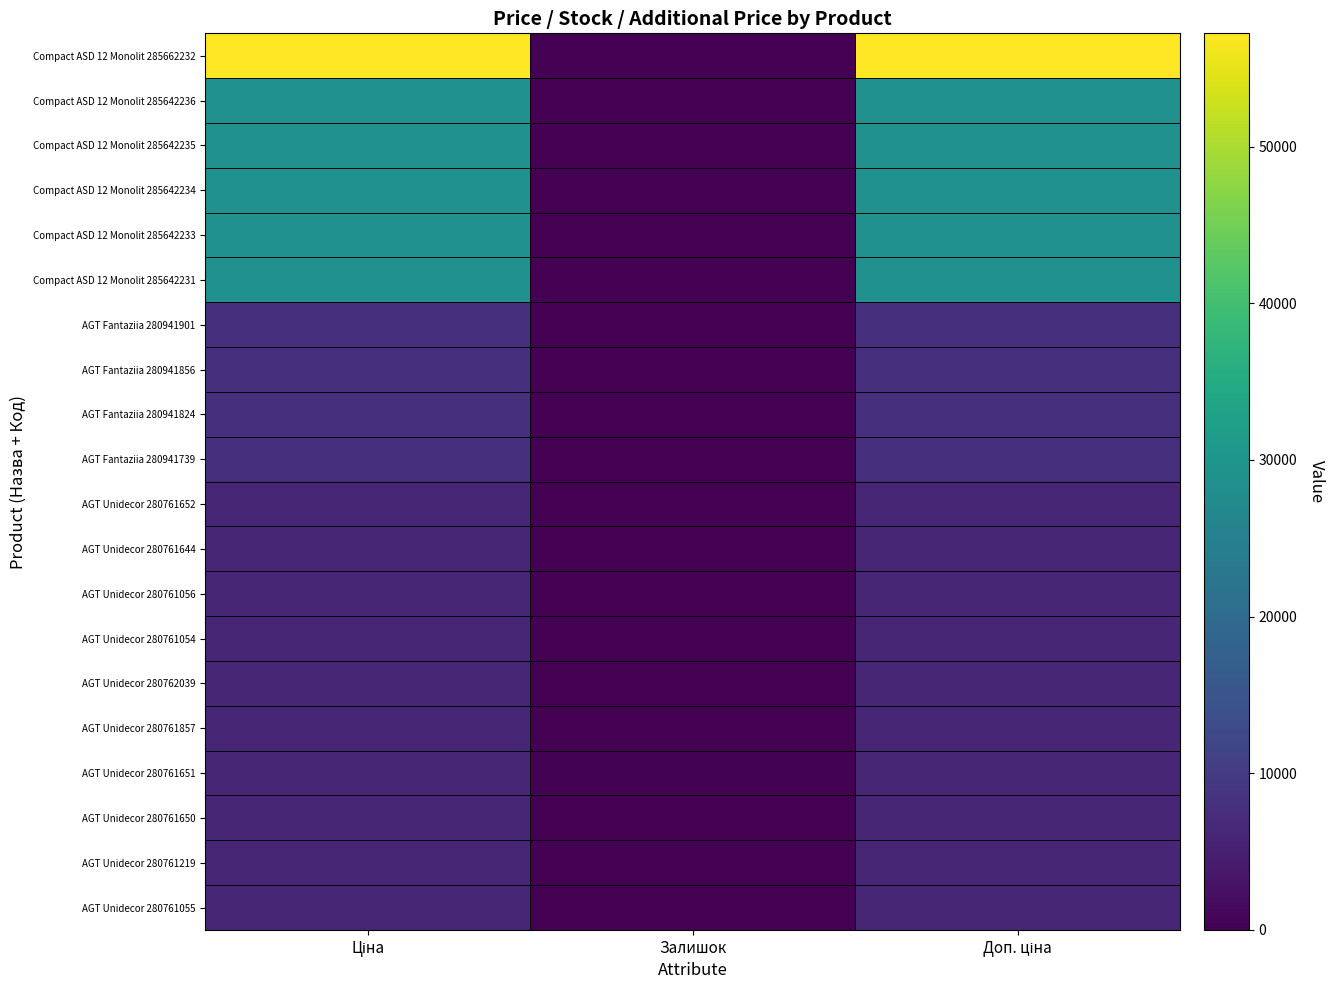

List the series in order of their peak value, lowest first.

AGT Unidecor 280761652, AGT Unidecor 280761644, AGT Unidecor 280761056, AGT Unidecor 280761054, AGT Unidecor 280762039, AGT Unidecor 280761857, AGT Unidecor 280761651, AGT Unidecor 280761650, AGT Unidecor 280761219, AGT Unidecor 280761055, AGT Fantaziia 280941901, AGT Fantaziia 280941856, AGT Fantaziia 280941824, AGT Fantaziia 280941739, Compact ASD 12 Monolit 285642236, Compact ASD 12 Monolit 285642235, Compact ASD 12 Monolit 285642234, Compact ASD 12 Monolit 285642233, Compact ASD 12 Monolit 285642231, Compact ASD 12 Monolit 285662232